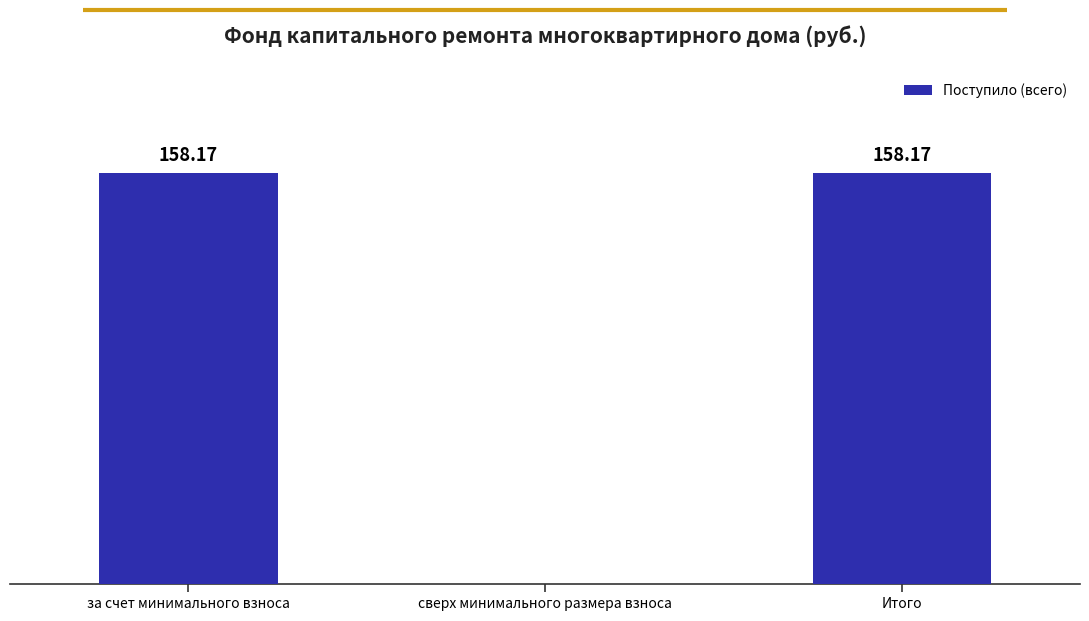

Where is the data nearest to the value 79?

сверх минимального размера взноса